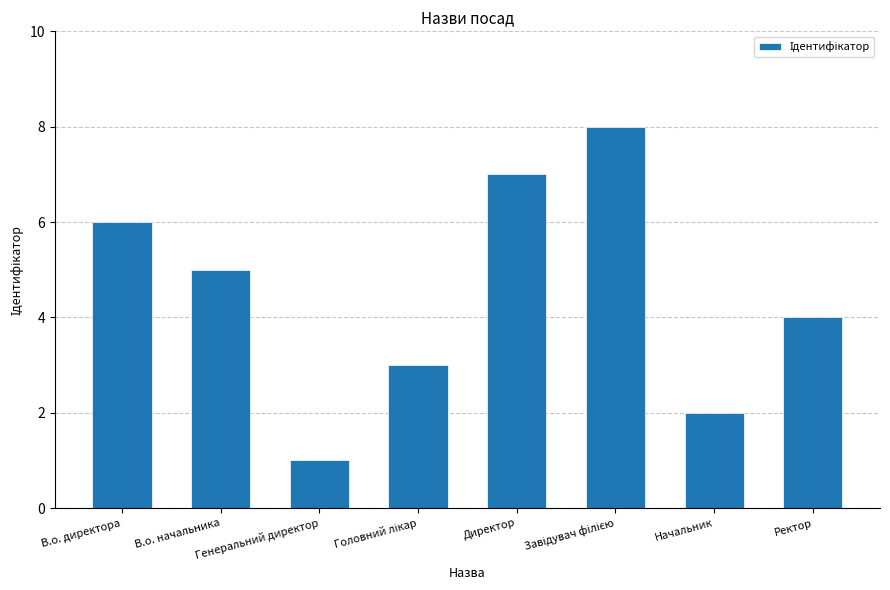

What is the greatest value displayed?

8